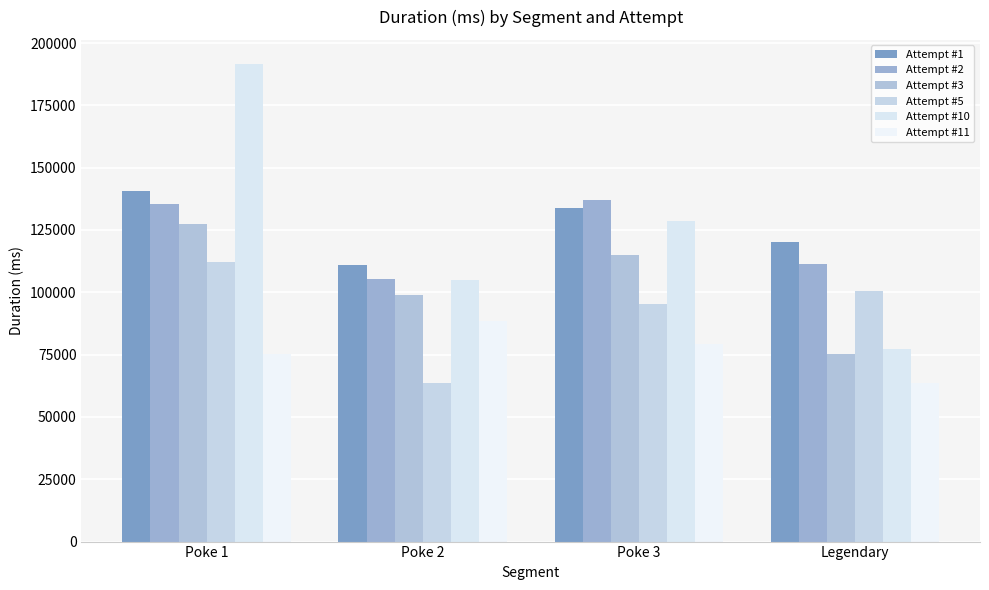

What is the value of the Attempt #2 bar at the 1st from the left?

135441